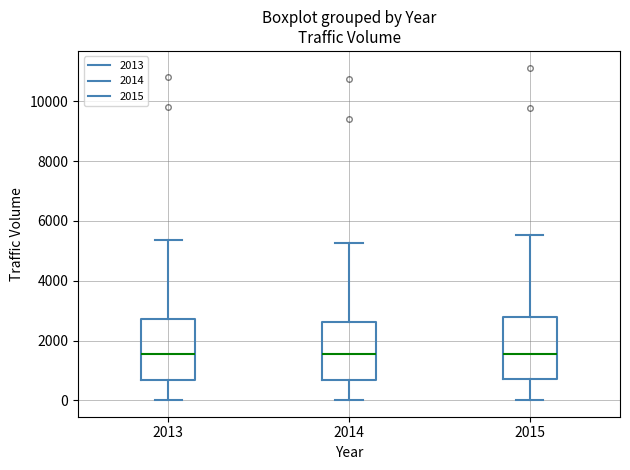

Reading left to right, transcribe this box plot: for each box, give where its median line is, the range the box spans, and where its two whiskers end, as read against the y-axis. The values are not printed on the chart, so give them approximately, as read against the axis.

2013: median 1600, box 600 to 2800, whiskers 0 to 5400
2014: median 1600, box 600 to 2600, whiskers 0 to 5200
2015: median 1600, box 800 to 2800, whiskers 0 to 5600